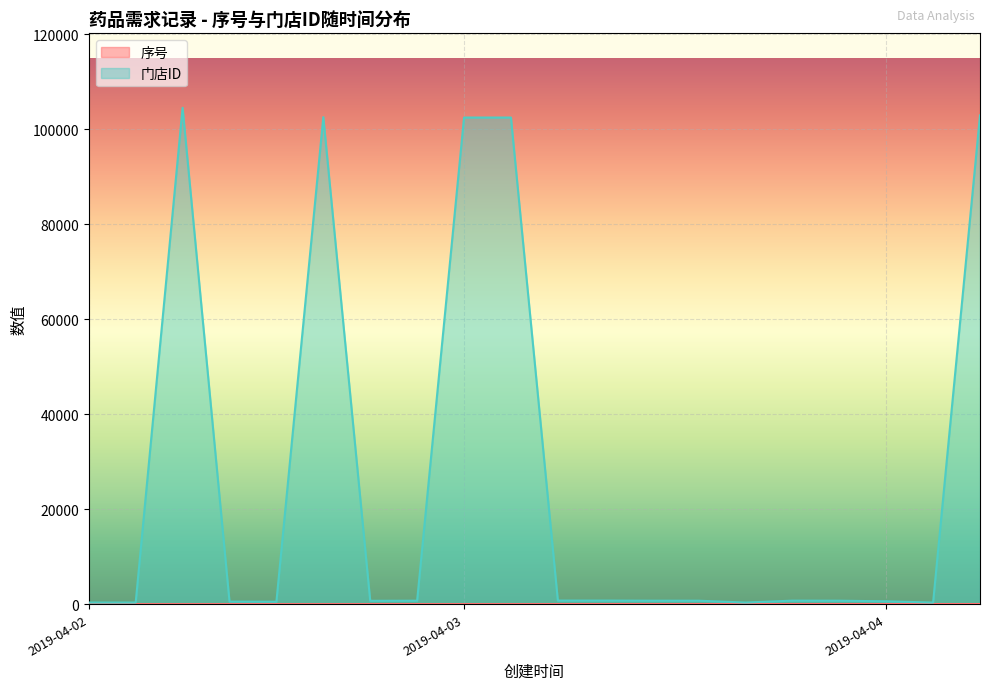

What is the difference between the highest and lowest values at 2019-04-03?

102470